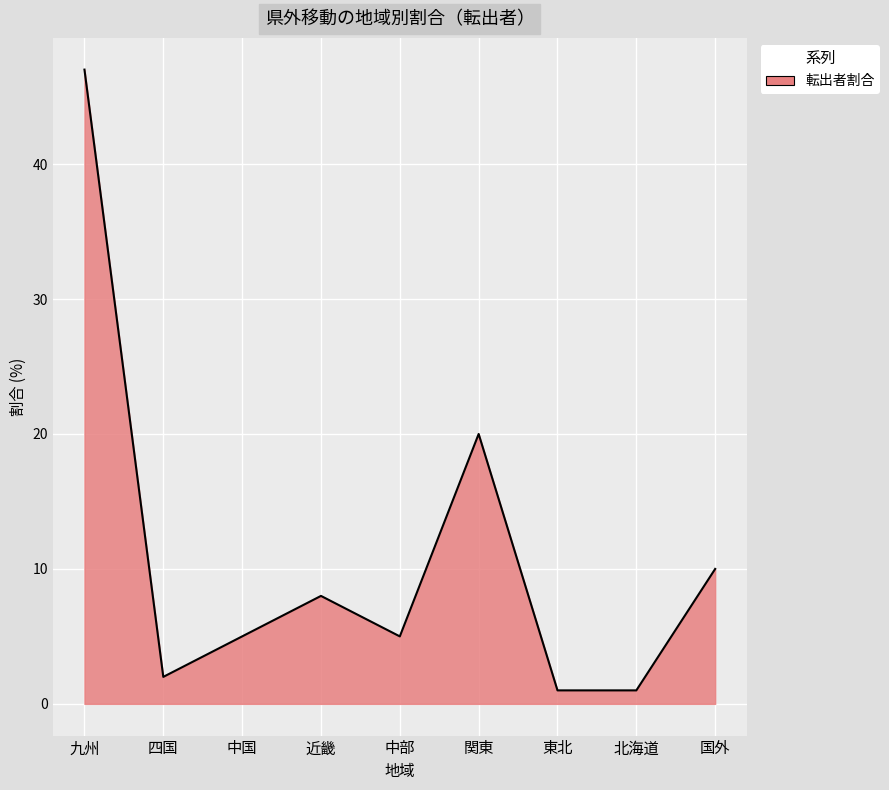

What is the smallest value displayed?

1